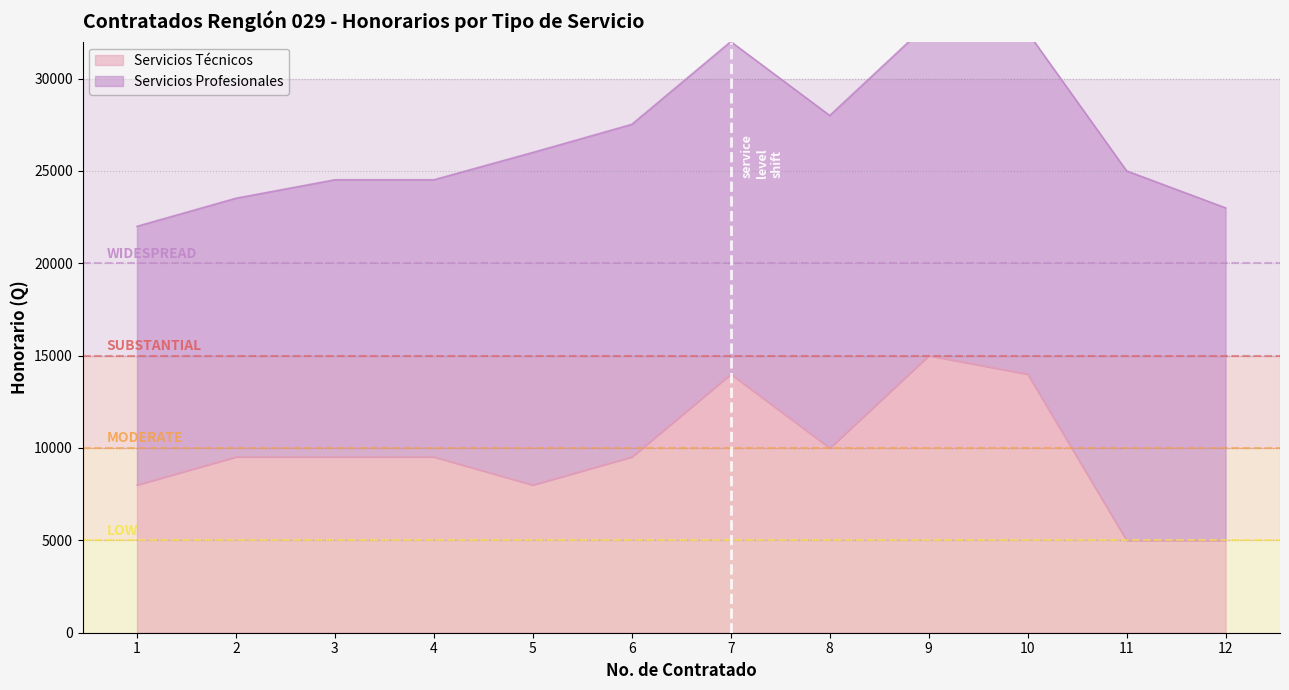

Reading right to left, extract all data points from this chart.

12=5000	11=5000	10=14000	9=15000	8=10000	7=14000	6=9520	5=8000	4=9520	3=9520	2=9520	1=8000